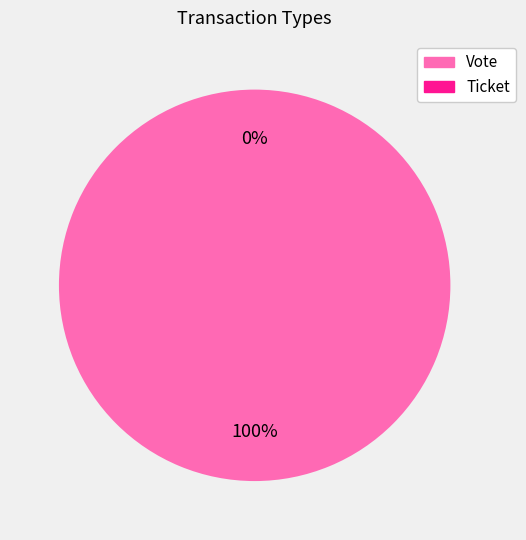

Count the number of slices in the pie.

2